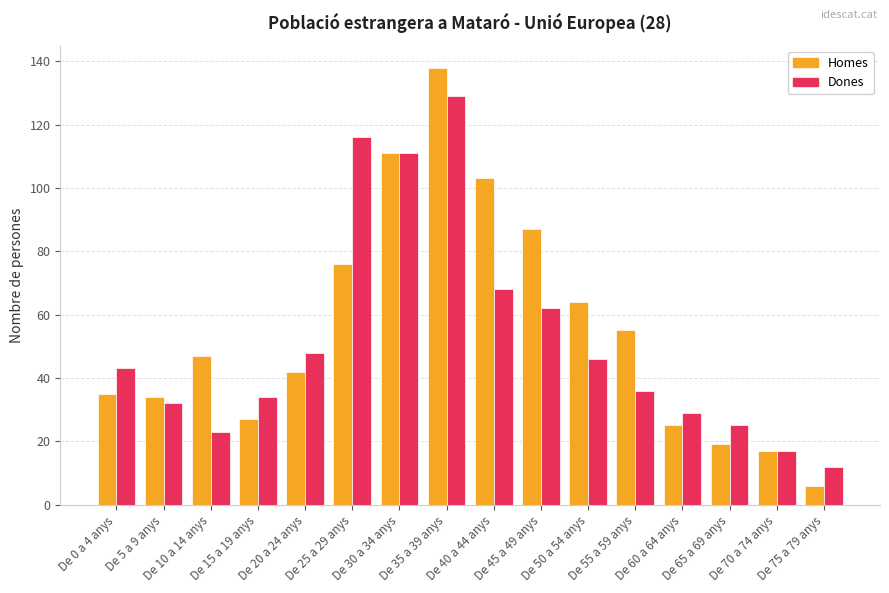

Is the value of Homes at De 20 a 24 anys greater than the value of Dones at De 10 a 14 anys?

Yes